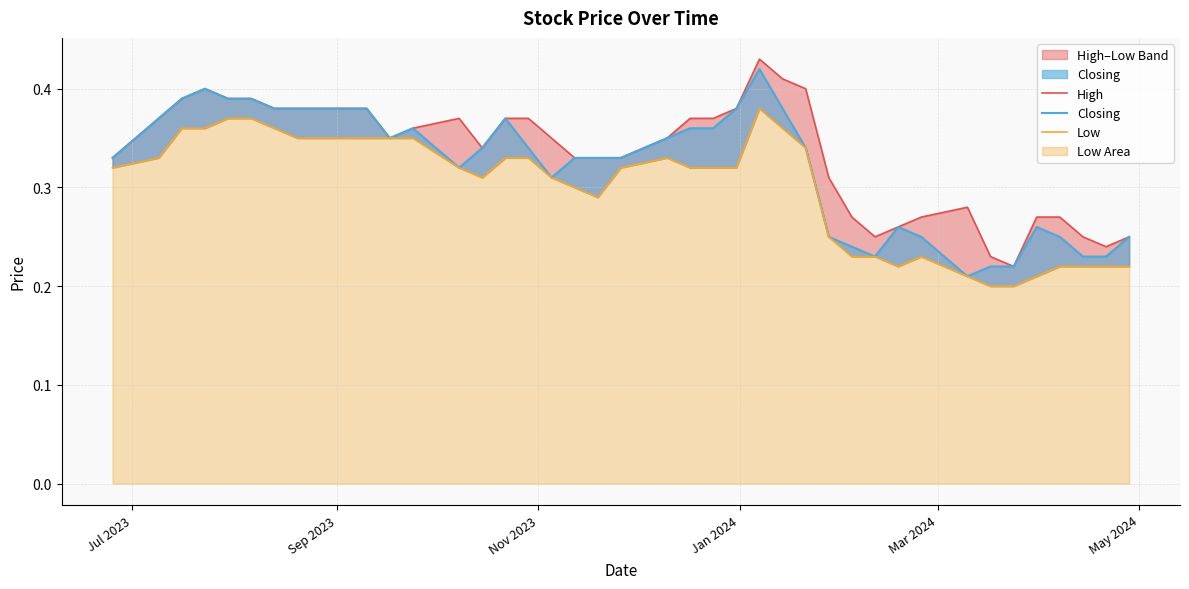

How many High values are between 0 and 1?

40